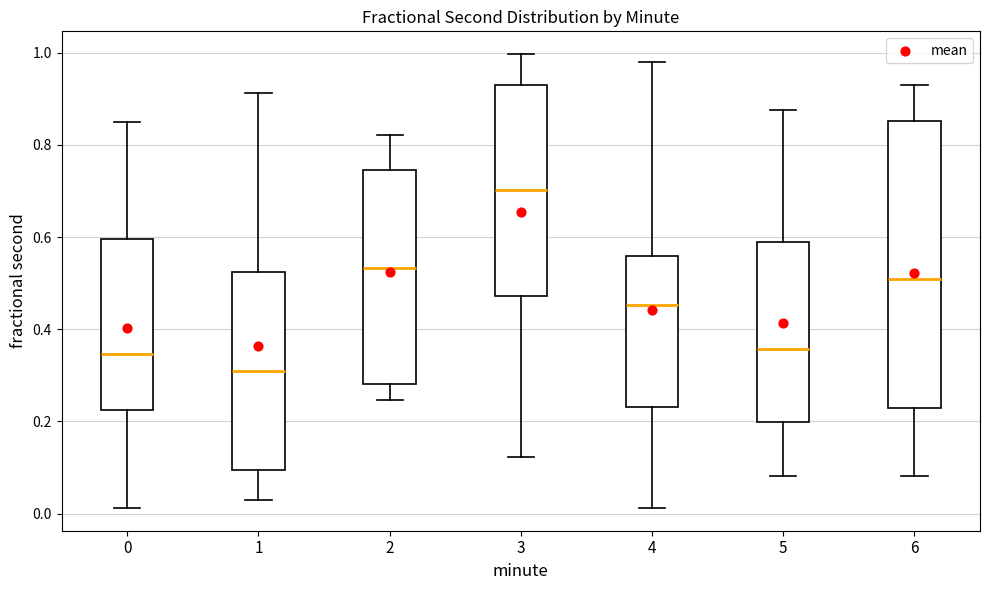

Where is the lower edge of the box at x = 2 on the y-axis? The values are not printed on the chart, so give them approximately, as read against the axis.

0.28